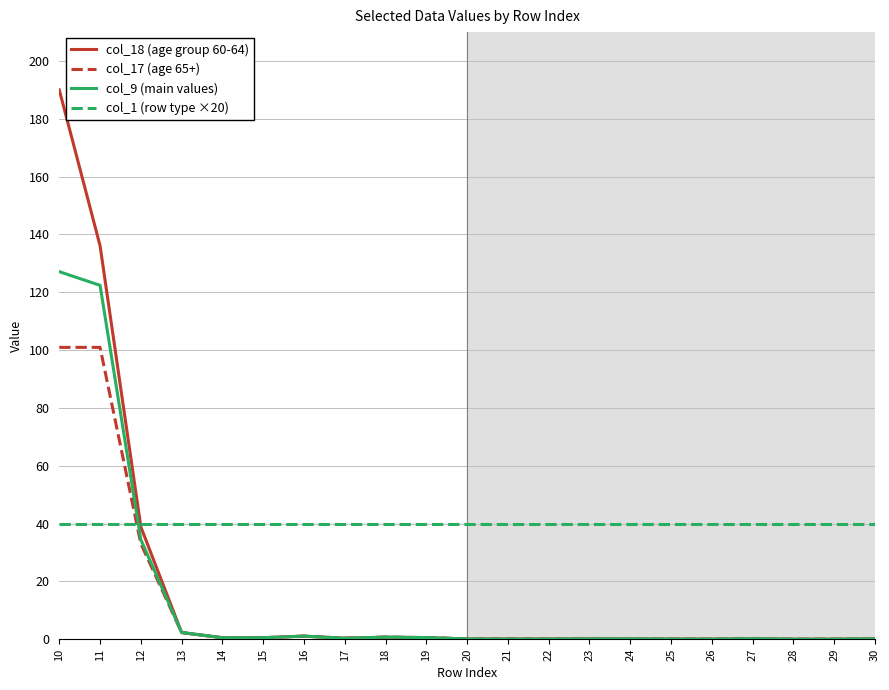

The col_9 (main values) series shows 0.0 at 29. True or false?

True